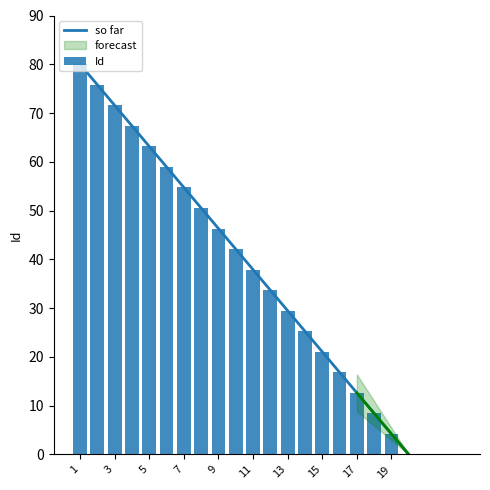

What is the change in value from 5 to 14?

-37.9